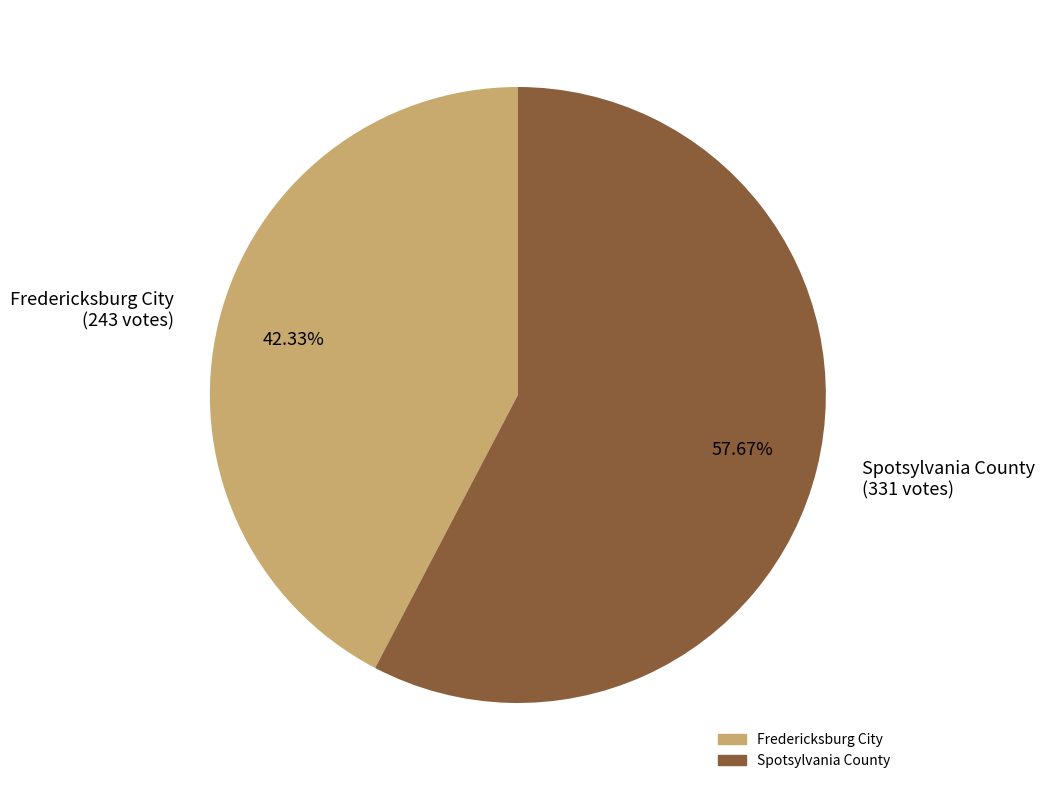

Approximately how many times larger is the value at Fredericksburg City compared to Spotsylvania County?

0.7